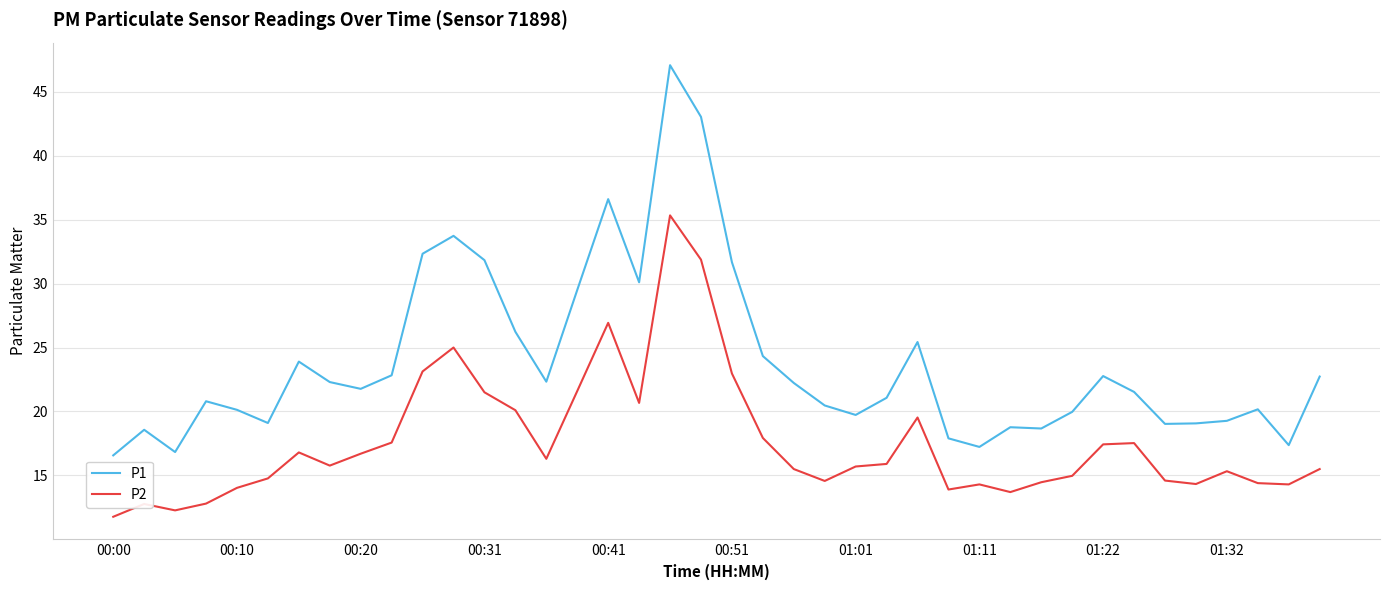

What is the difference between the maximum and minimum values in the P2 series?

23.6